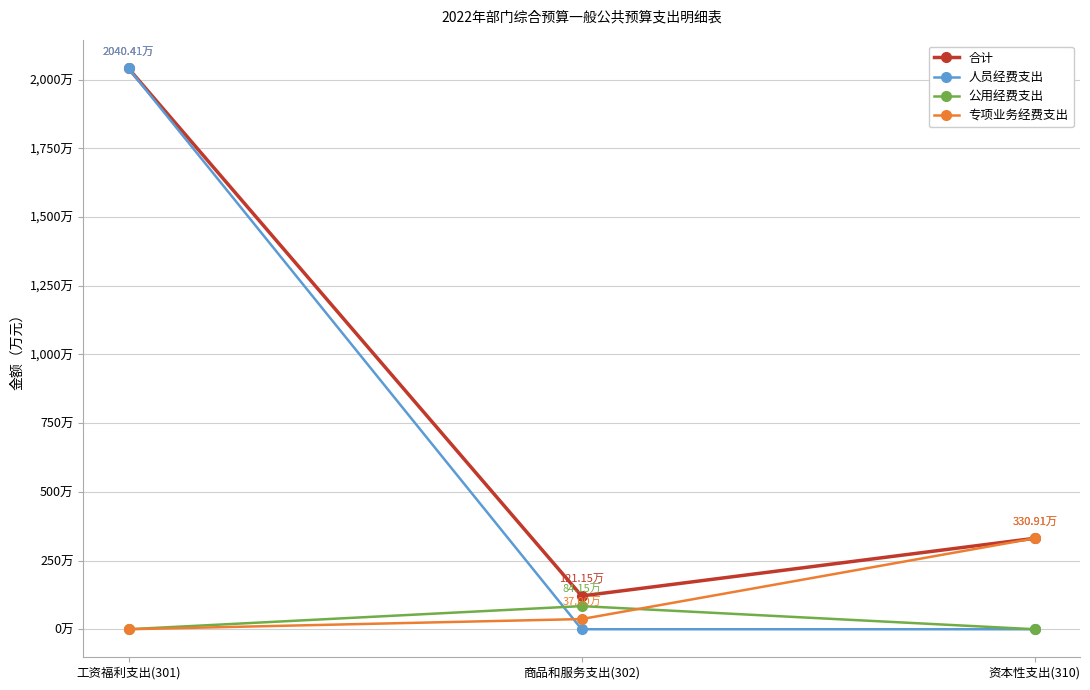

Is the value of 专项业务经费支出 at 商品和服务支出(302) greater than the value of 公用经费支出 at 商品和服务支出(302)?

No